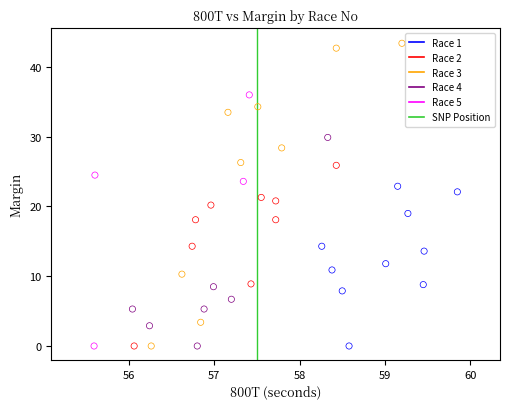

Which series reaches the maximum Y coordinate?

Race 3